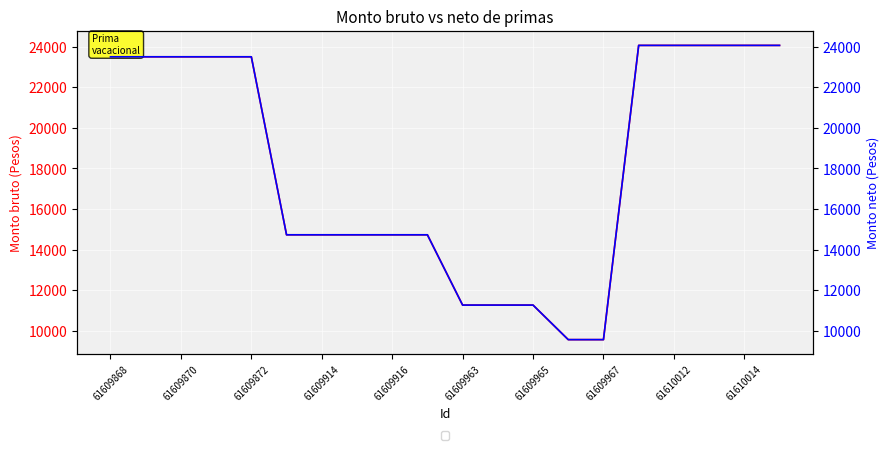

True or false: Monto bruto de las primas and Monto neto de las primas intersect in this chart.

False